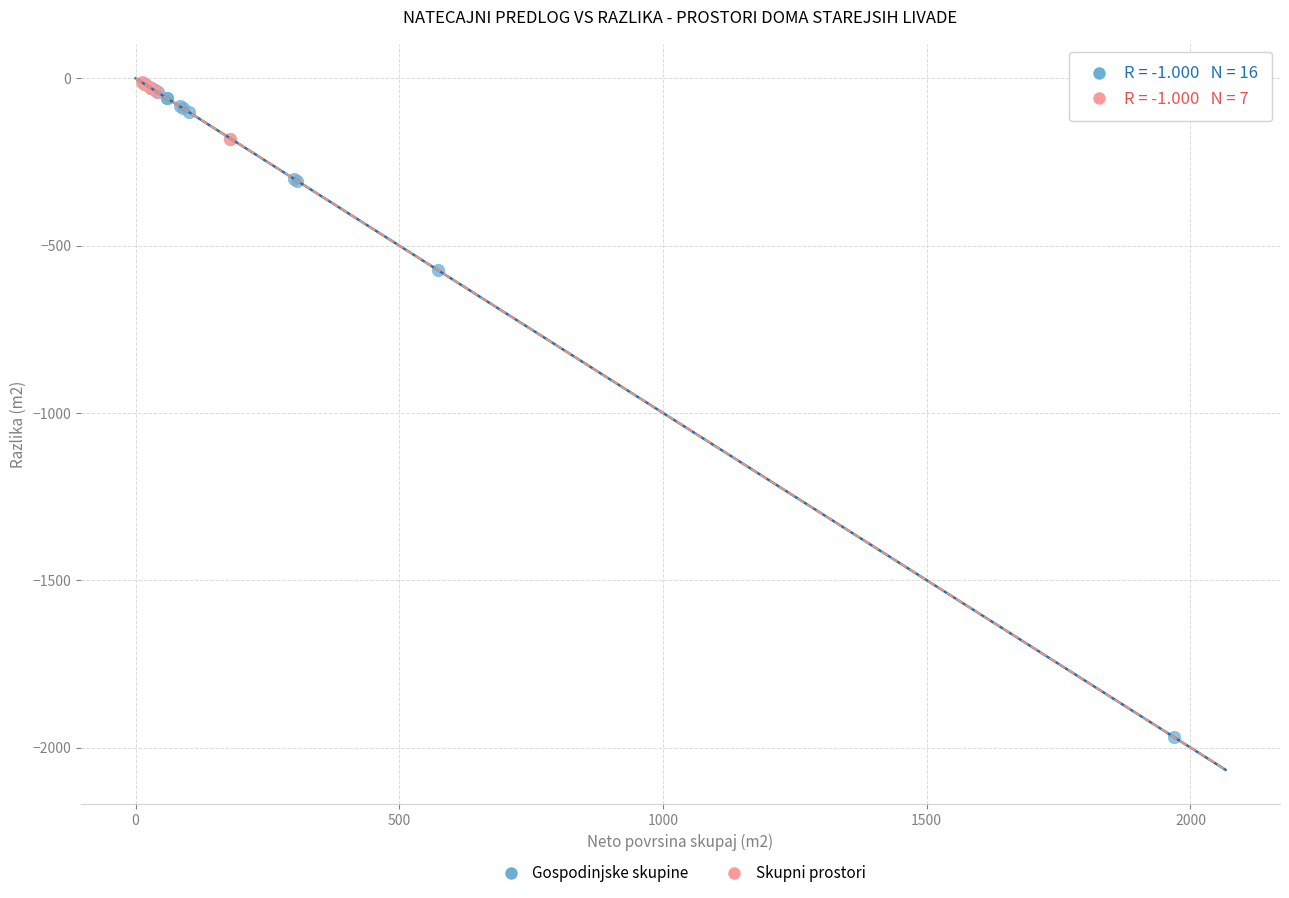

What are all the series names shown in the legend?

Gospodinjske skupine, Skupni prostori